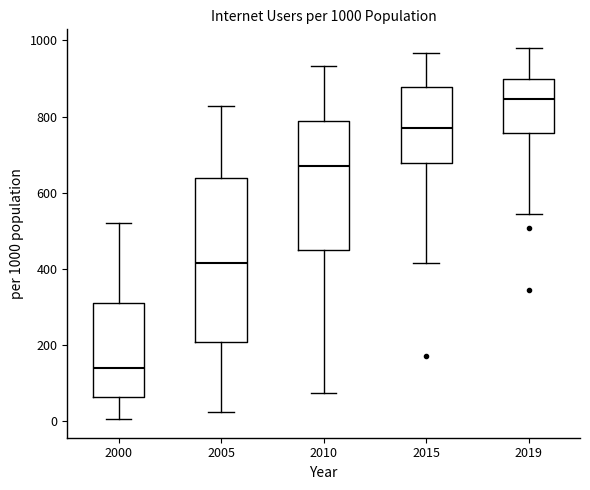

Which box is the tallest, from its lower edge to its upper edge?

2005